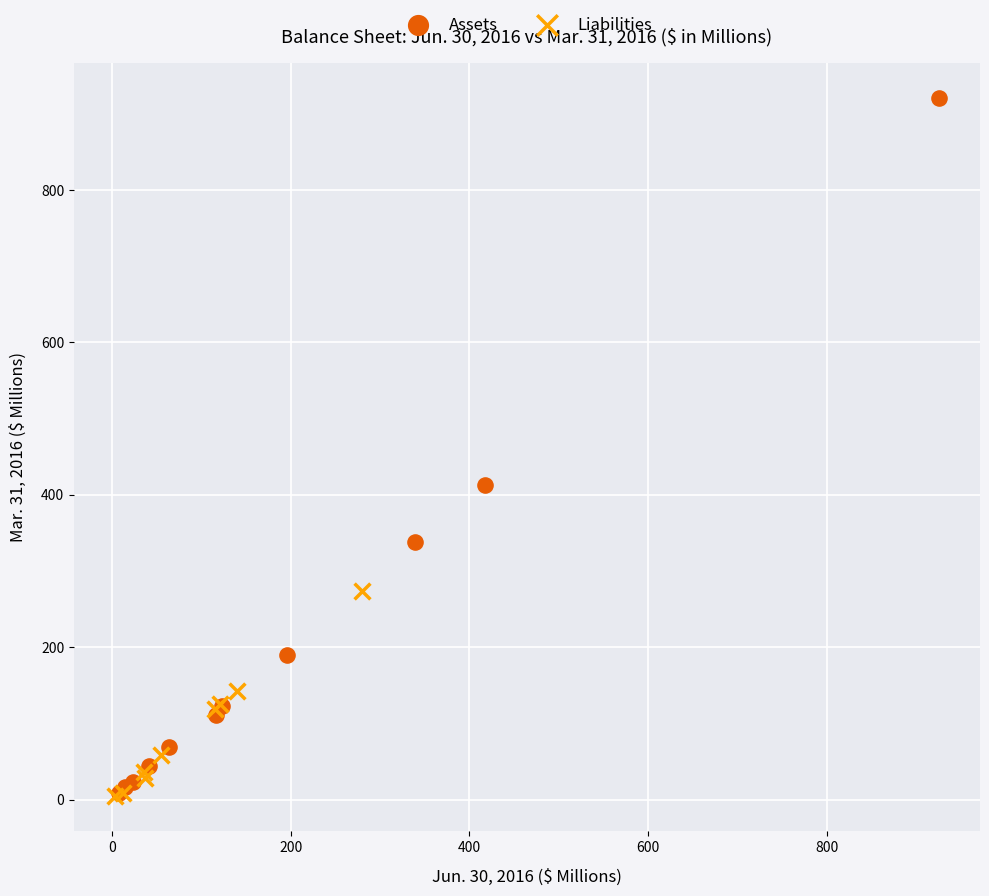

Which series has the widest spread of Y values?

Assets